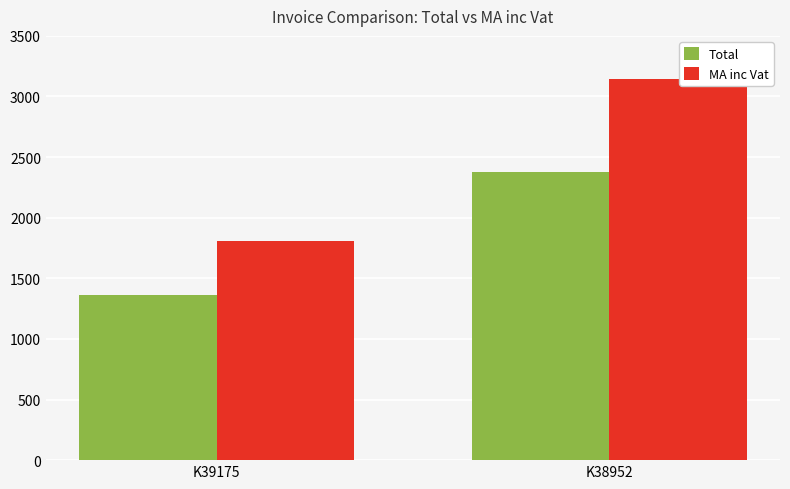

Reading right to left, what are all the values shown in this chart?

Total: 2375.3	1364.7
MA inc Vat: 3147.3	1808.2